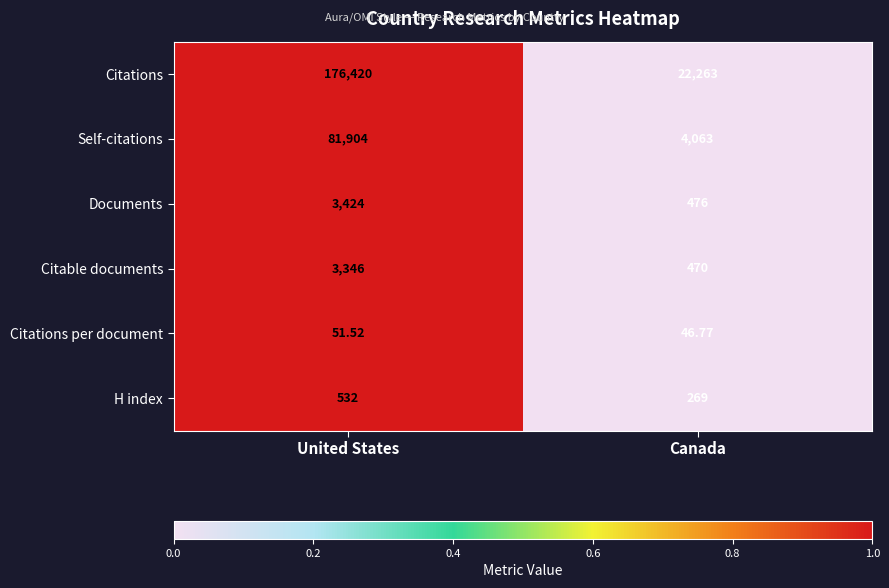

Rank the series by their maximum value, from highest to lowest.

Citations, Self-citations, Documents, Citable documents, H index, Citations per document